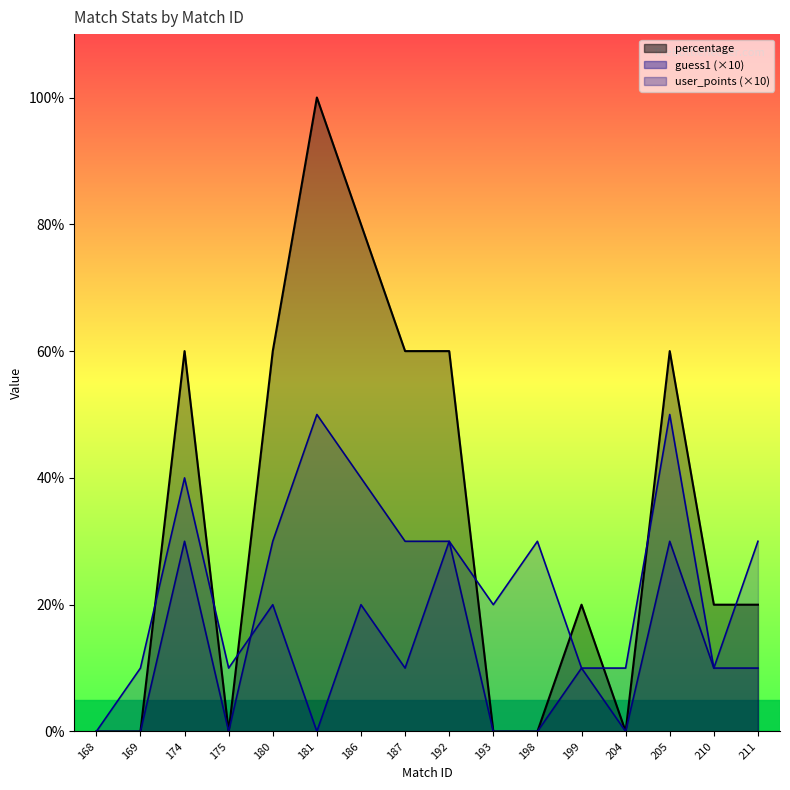

Rank the series at 204 from lowest to highest value.

user_points, percentage, guess1